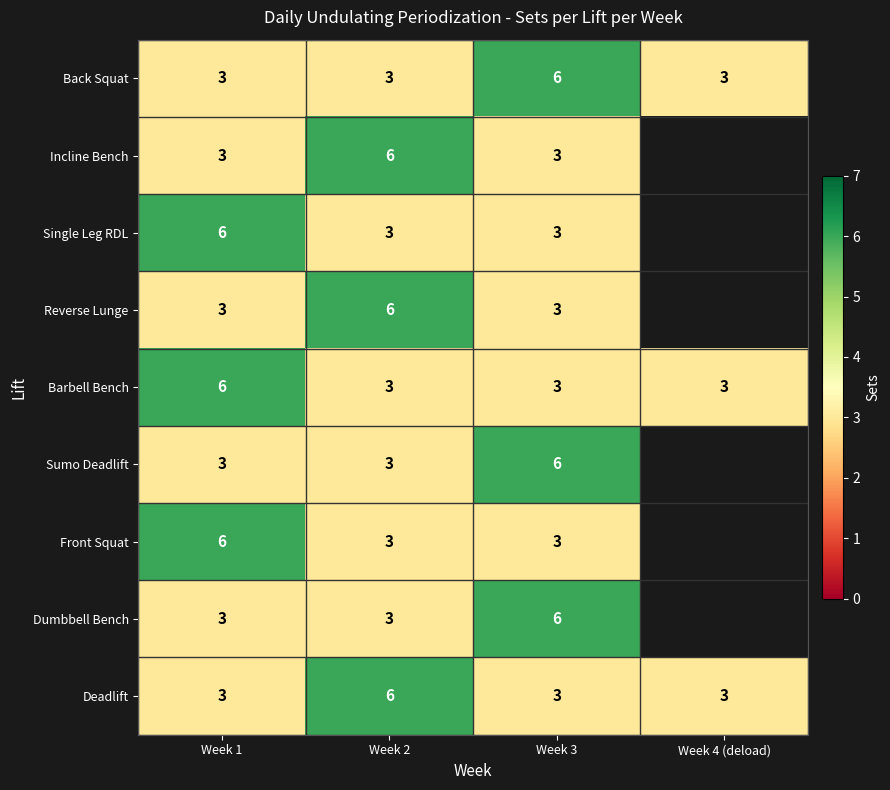

What is the spread (max minus min) of values at Week 2?

3